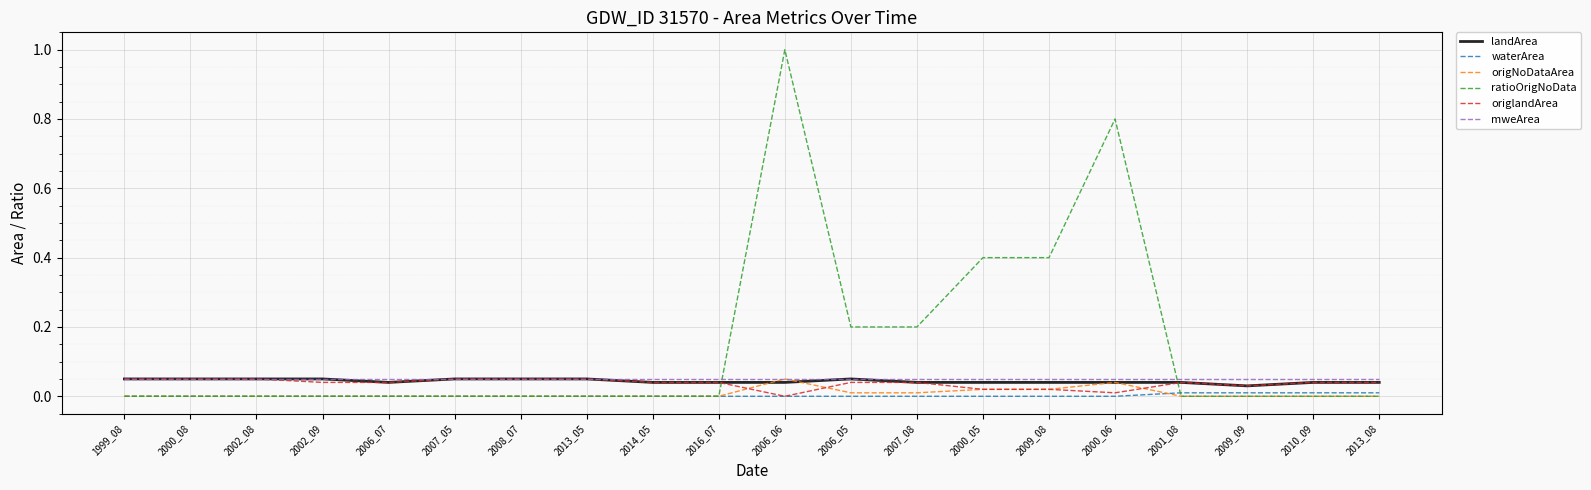

What is the greatest value displayed?

1.0